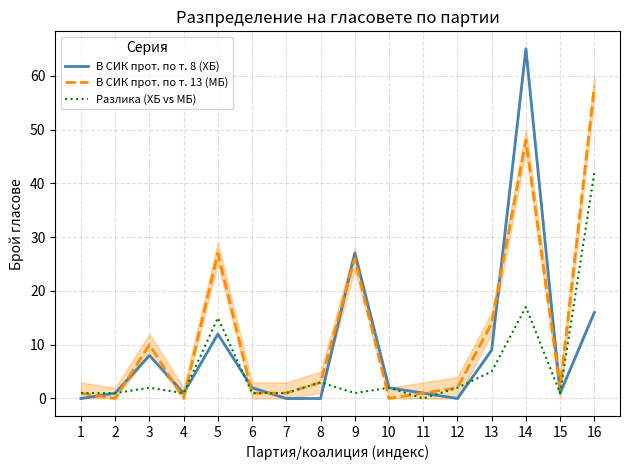

Reading left to right, list all the values displayed in this chart.

В СИК прот. по т. 8 (ХБ): 0	1	8	1	12	2	0	0	27	2	1	0	9	65	1	16
В СИК прот. по т. 13 (МБ): 1	0	10	0	27	1	1	3	26	0	1	2	14	48	2	58
Разлика (ХБ vs МБ): 1	1	2	1	15	1	1	3	1	2	0	2	5	17	1	42